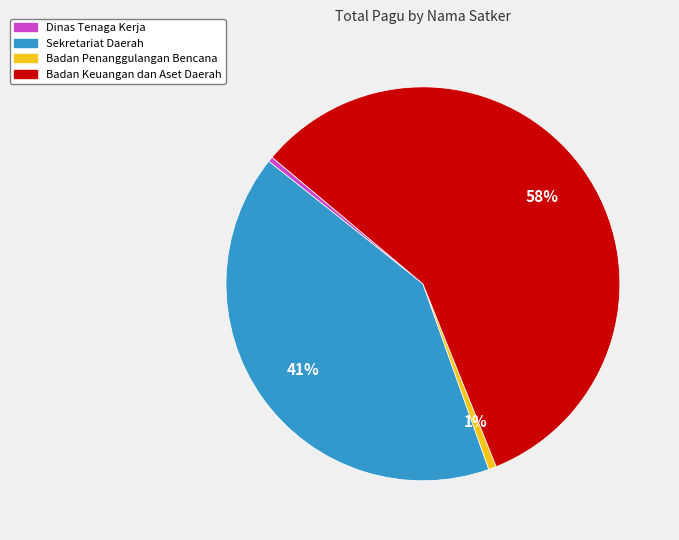

How many slices are in this pie chart?

4